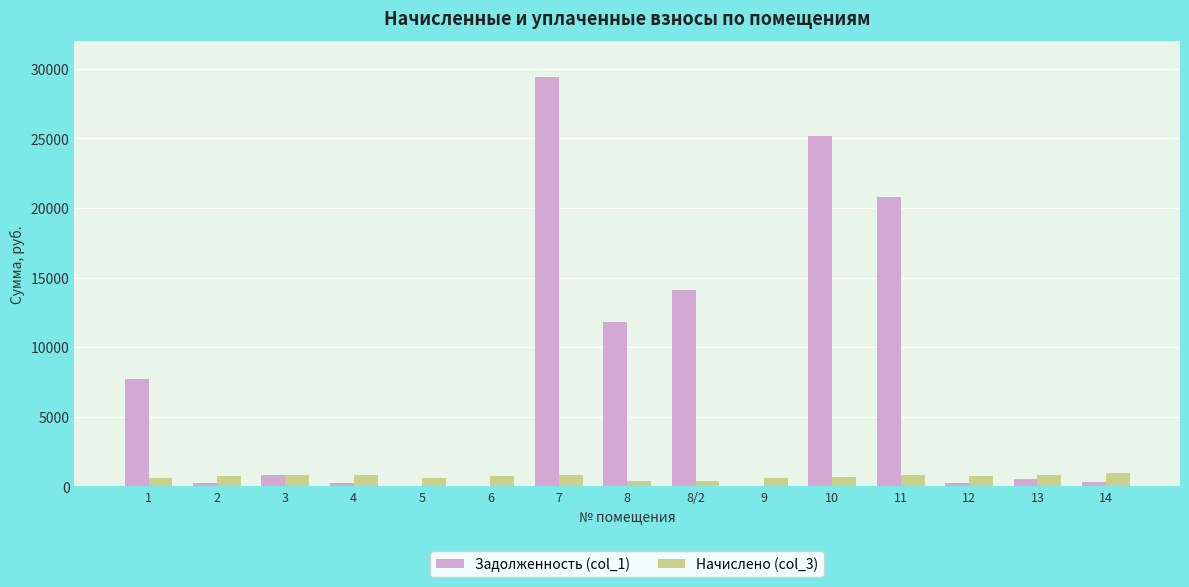

What is the sum of all Начислено (col_3) values?

10474.5